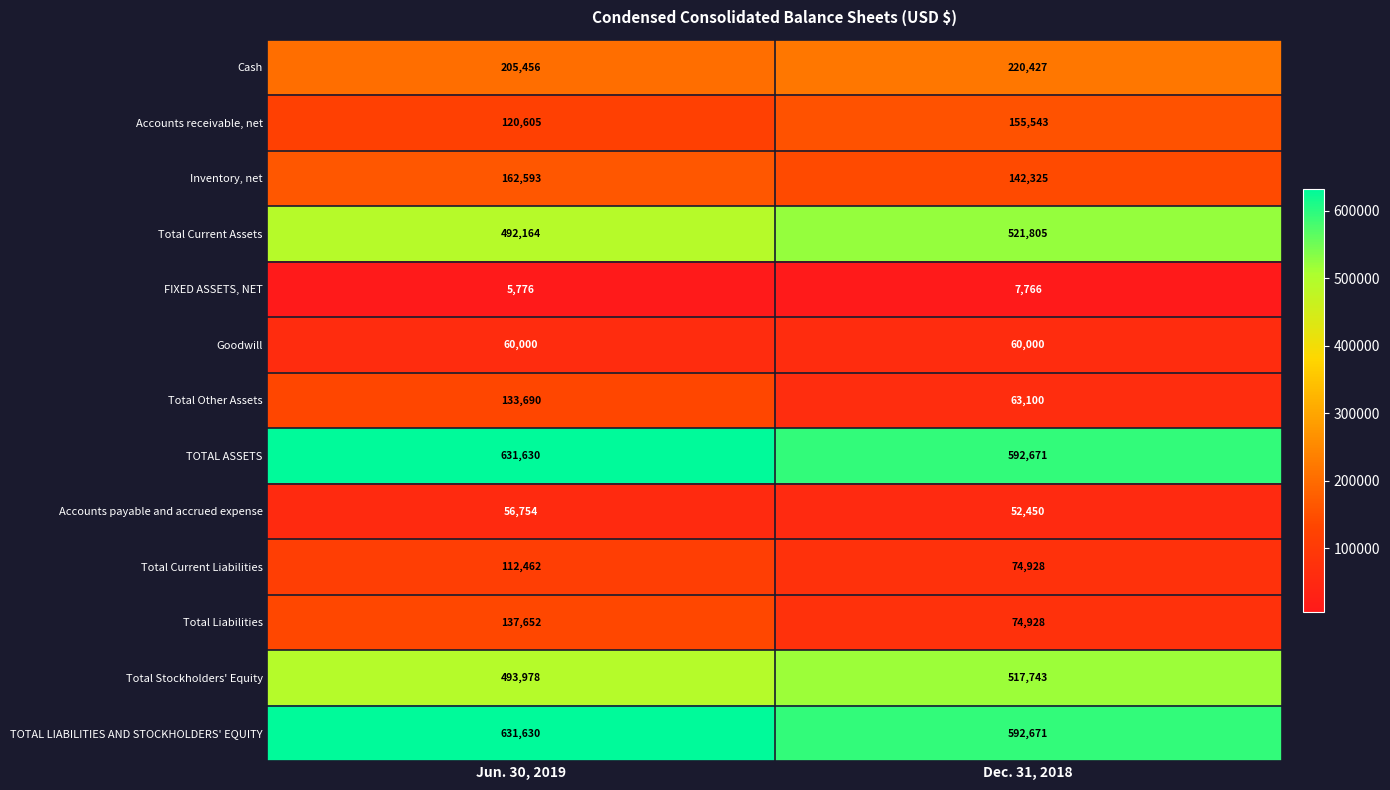

At which category is the sum across all series the highest?

Jun. 30, 2019